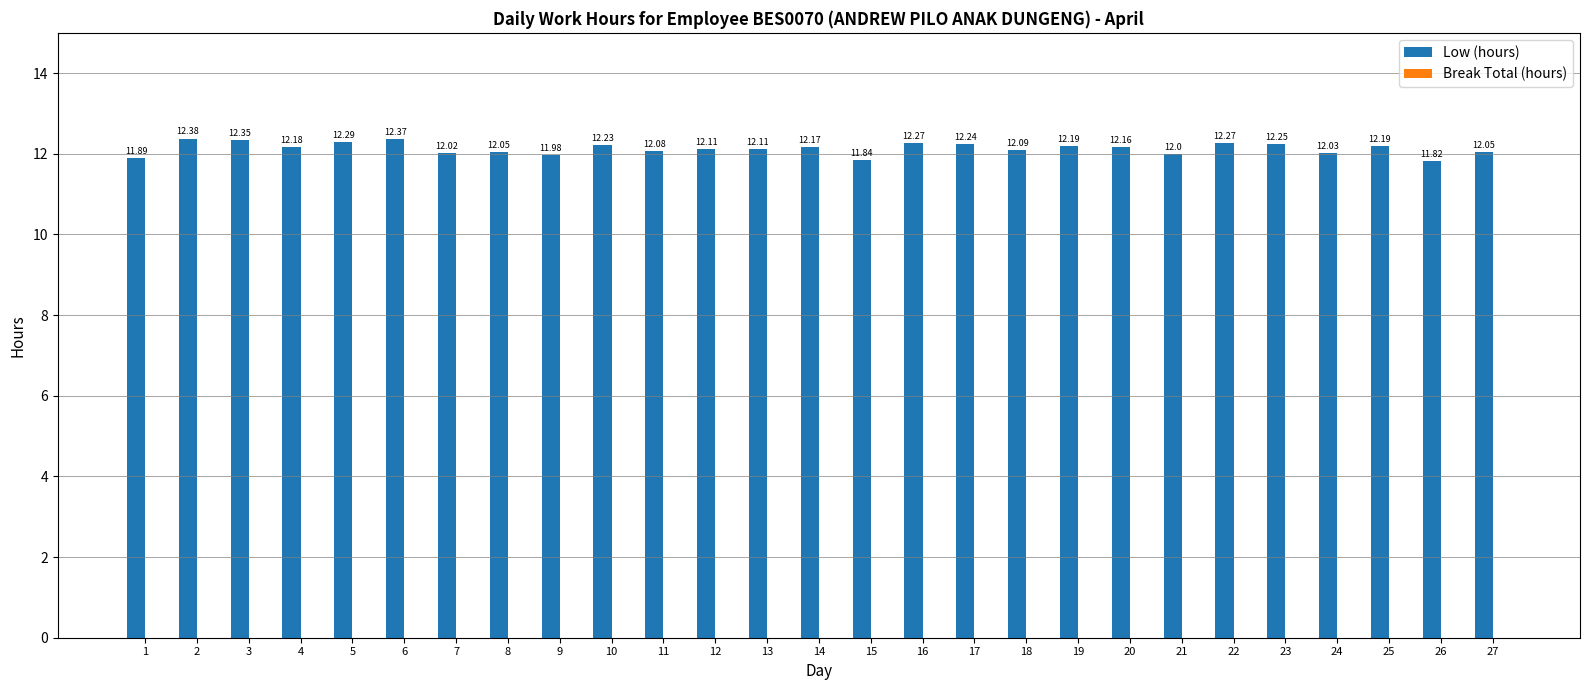

Between 23 and 14, which is larger?

23